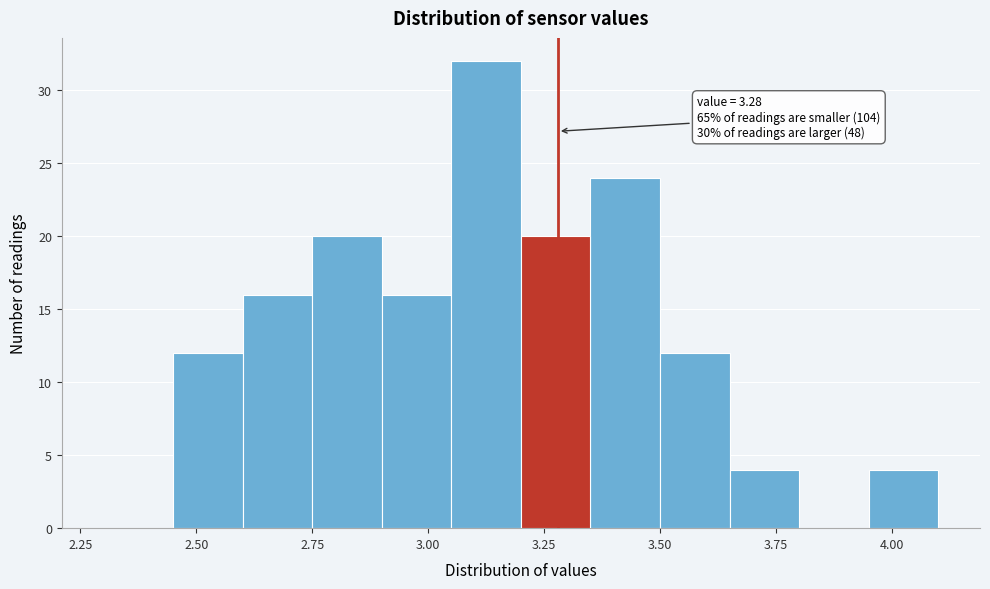

Around what value on the x-axis is the tallest bar? Give the approximate position of its centre, as read against the axis.

3.15